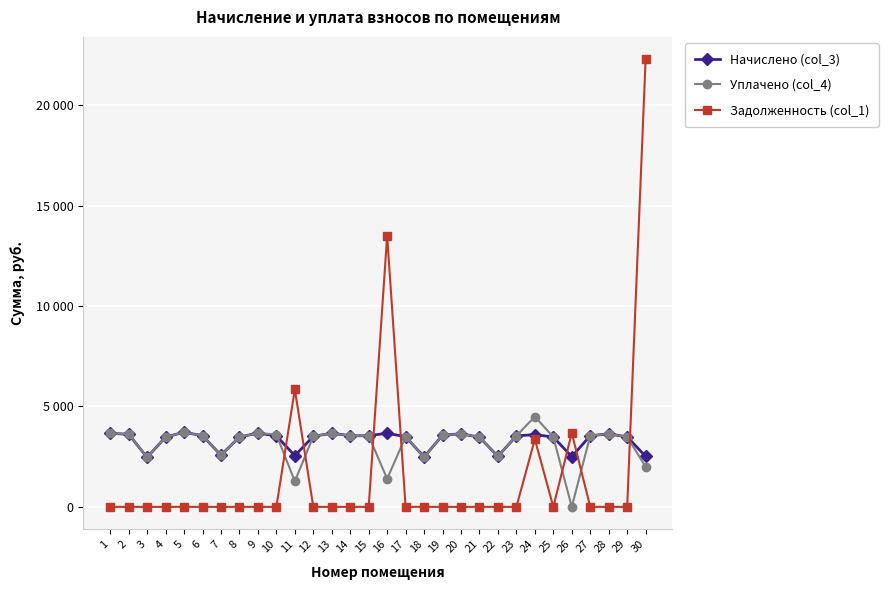

At which category does the chart reach its peak across all series?

30